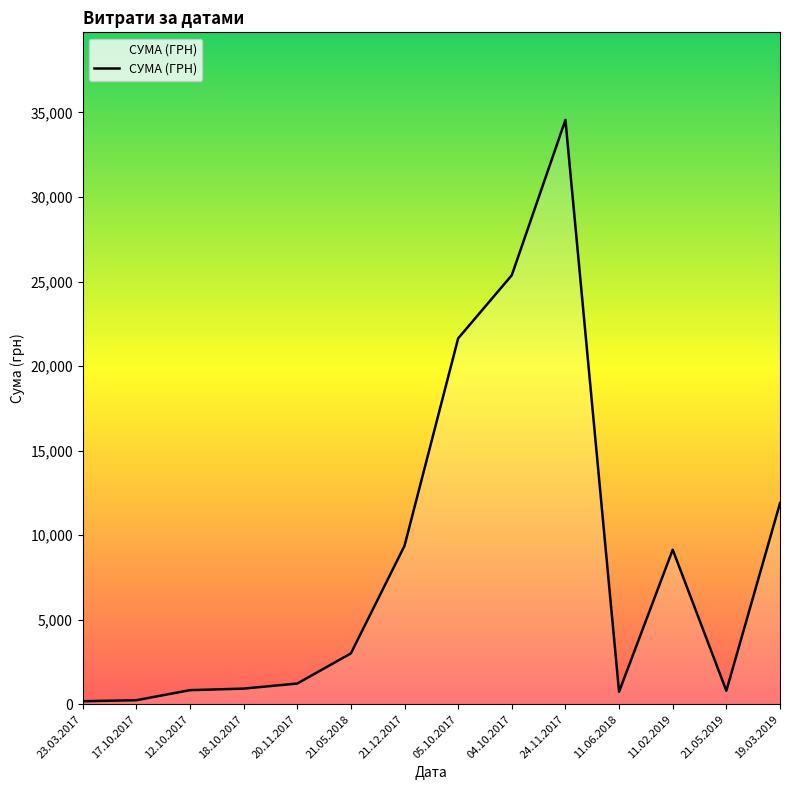

What is the difference between the maximum and minimum values?

34368.2